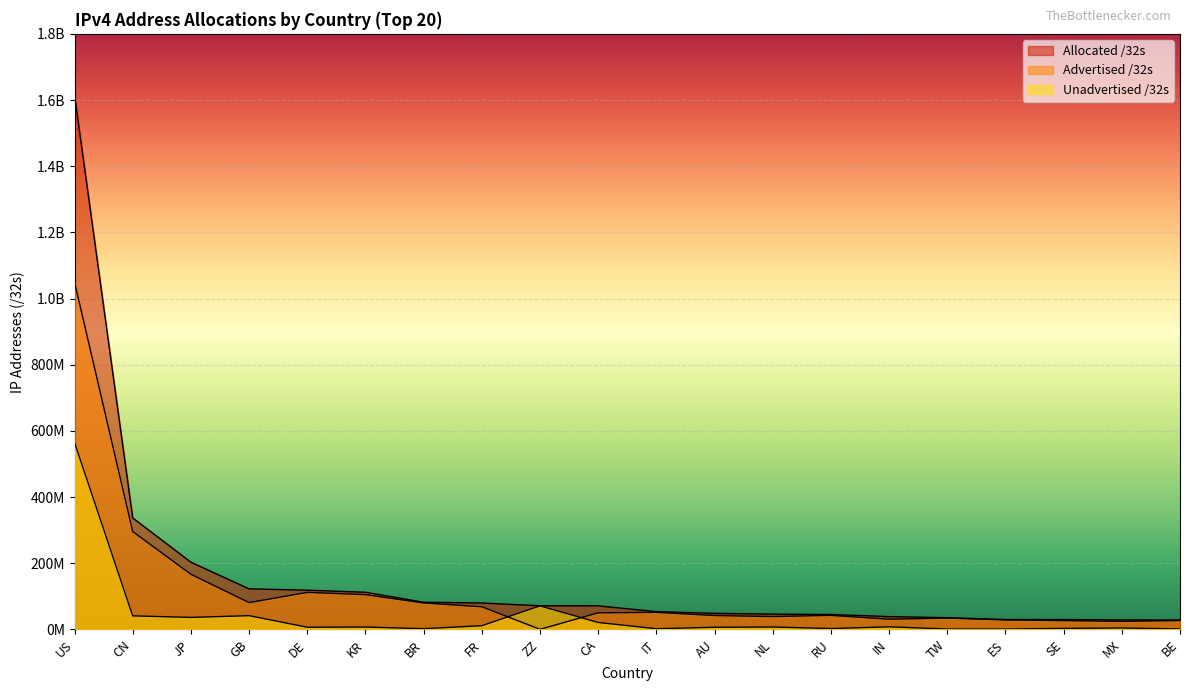

The Advertised /32s series shows 30894592 at IN. True or false?

True